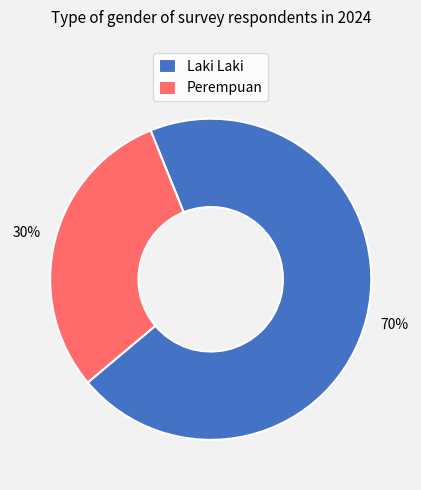

Do Laki Laki and Perempuan together represent more than half of the pie?

Yes